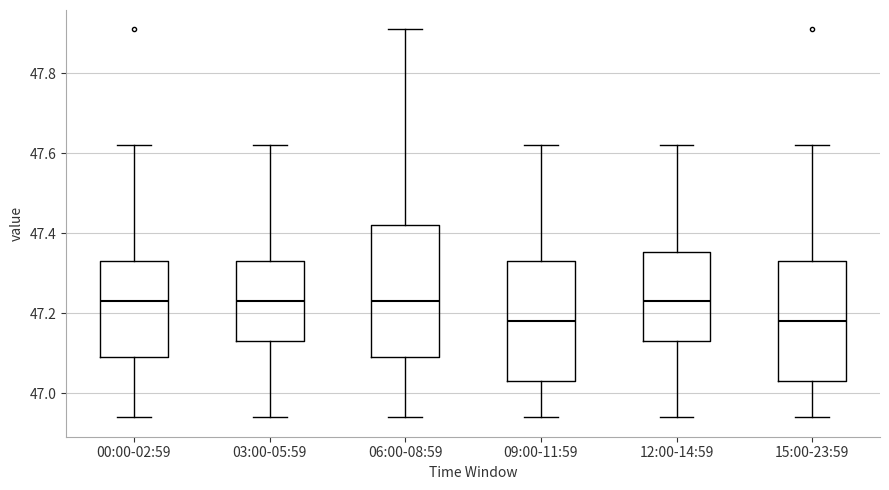

Reading left to right, read every box against the y-axis: the position of its median line, the range the box covers, and the ends of its whiskers. The values are not printed on the chart, so give them approximately, as read against the axis.

00:00-02:59: median 47.24, box 47.10 to 47.34, whiskers 46.94 to 47.62
03:00-05:59: median 47.24, box 47.14 to 47.34, whiskers 46.94 to 47.62
06:00-08:59: median 47.24, box 47.10 to 47.42, whiskers 46.94 to 47.92
09:00-11:59: median 47.18, box 47.04 to 47.34, whiskers 46.94 to 47.62
12:00-14:59: median 47.24, box 47.14 to 47.36, whiskers 46.94 to 47.62
15:00-23:59: median 47.18, box 47.04 to 47.34, whiskers 46.94 to 47.62